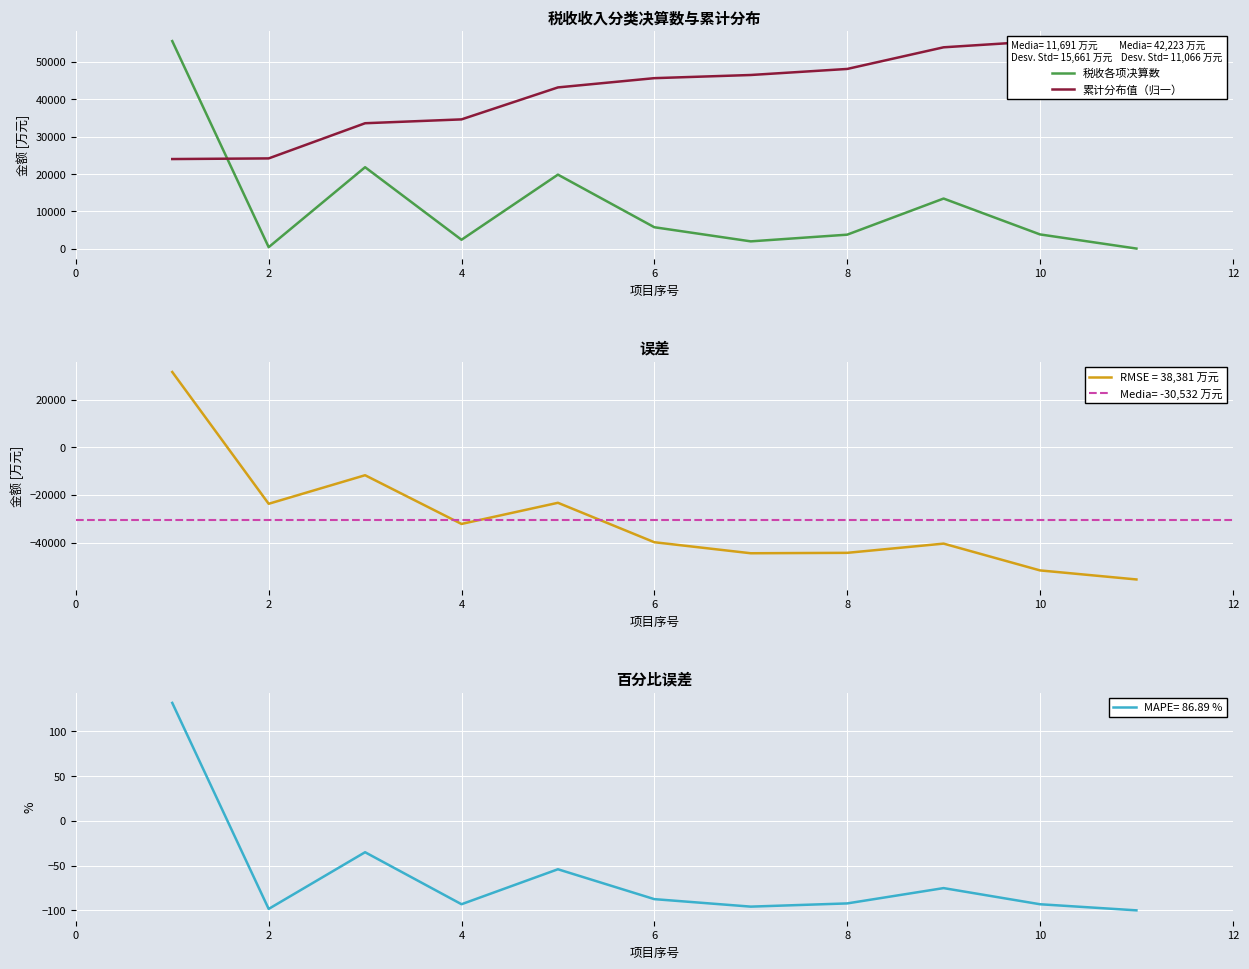

What is the minimum value for RMSE = 38,381 万元?

-55494.0